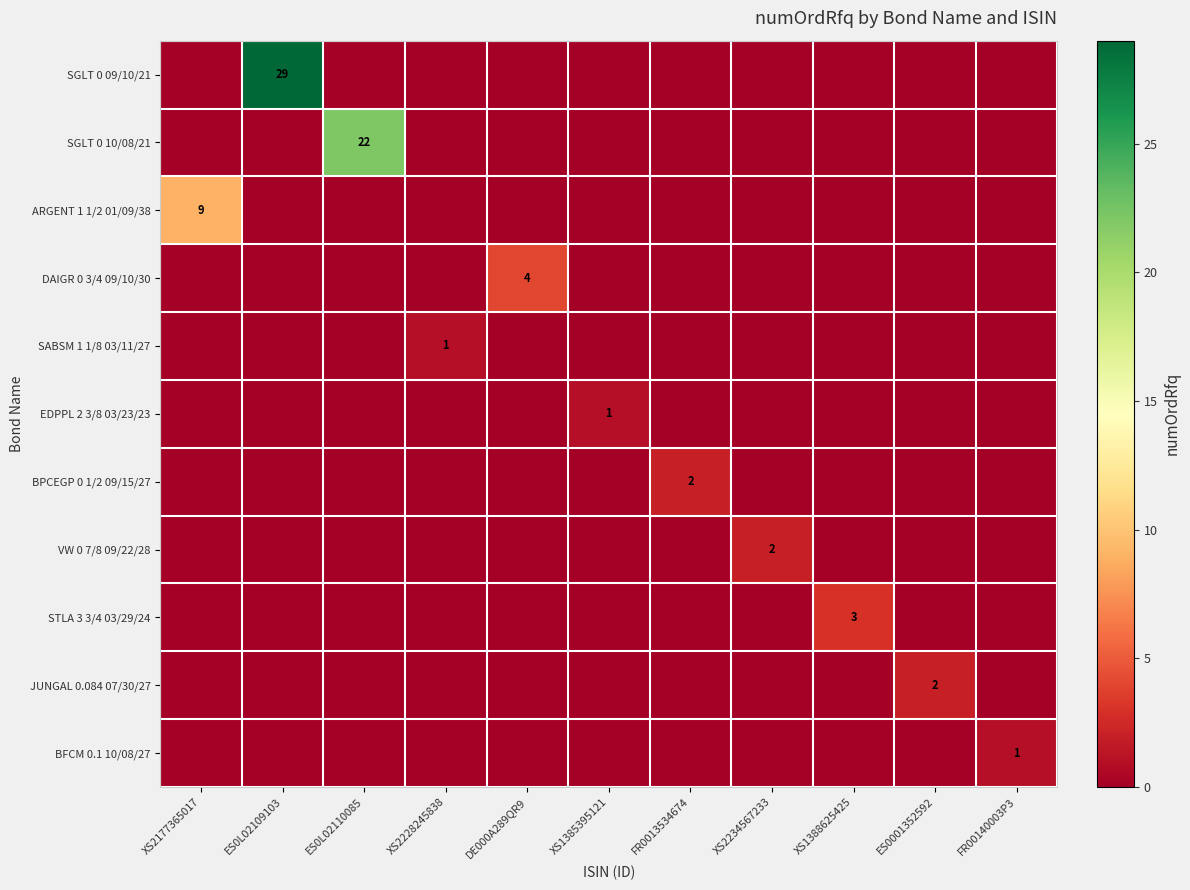

What is the spread (max minus min) of values at ES0L02109103?

29